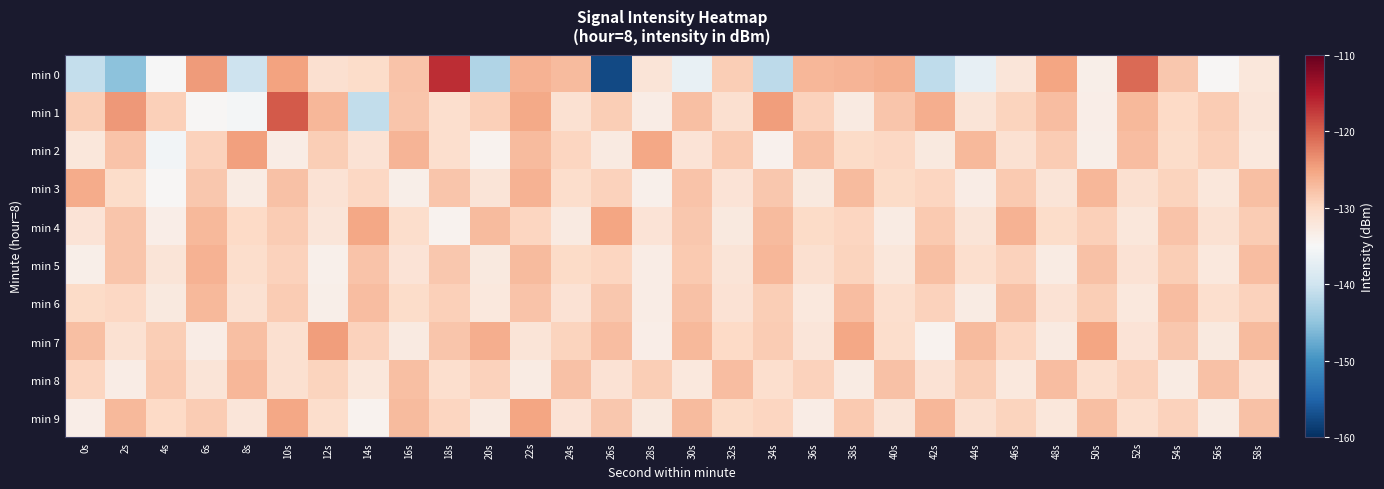

Reading left to right, what are all the values shown in this chart?

min 0: 0s=-140.9	2s=-145.3	4s=-135.2	6s=-124.3	8s=-140.1	10s=-124.9	12s=-131.0	14s=-130.5	16s=-127.8	18s=-116.6	20s=-142.6	22s=-126.2	24s=-127.1	26s=-157.5	28s=-131.9	30s=-136.8	32s=-128.9	34s=-141.6	36s=-126.7	38s=-126.5	40s=-126.1	42s=-141.3	44s=-137.1	46s=-132.0	48s=-125.0	50s=-133.5	52s=-120.8	54s=-128.3	56s=-134.6	58s=-132.2
min 1: 0s=-128.8	2s=-124.2	4s=-129.0	6s=-134.6	8s=-135.4	10s=-119.6	12s=-126.7	14s=-141.2	16s=-128.0	18s=-130.7	20s=-129.0	22s=-125.5	24s=-131.2	26s=-128.8	28s=-133.1	30s=-127.4	32s=-130.9	34s=-124.6	36s=-129.3	38s=-132.7	40s=-128.1	42s=-125.9	44s=-131.8	46s=-129.5	48s=-127.2	50s=-133.4	52s=-126.8	54s=-130.1	56s=-128.6	58s=-131.9
min 2: 0s=-132.1	2s=-127.8	4s=-135.6	6s=-129.3	8s=-124.7	10s=-133.2	12s=-128.9	14s=-131.4	16s=-126.5	18s=-130.8	20s=-134.2	22s=-127.1	24s=-129.7	26s=-132.8	28s=-125.3	30s=-131.6	32s=-128.4	34s=-133.9	36s=-127.5	38s=-130.2	40s=-129.8	42s=-132.5	44s=-126.9	46s=-131.1	48s=-128.7	50s=-133.6	52s=-127.3	54s=-130.5	56s=-129.1	58s=-132.3
min 3: 0s=-125.8	2s=-130.4	4s=-134.7	6s=-128.2	8s=-132.9	10s=-127.6	12s=-131.3	14s=-129.9	16s=-133.5	18s=-128.0	20s=-131.7	22s=-126.4	24s=-130.6	26s=-129.2	28s=-133.8	30s=-127.9	32s=-131.5	34s=-128.3	36s=-132.6	38s=-127.0	40s=-130.3	42s=-129.6	44s=-133.1	46s=-128.5	48s=-131.8	50s=-126.7	52s=-130.9	54s=-129.4	56s=-132.2	58s=-127.4
min 4: 0s=-131.6	2s=-128.1	4s=-133.4	6s=-126.8	8s=-130.1	10s=-128.6	12s=-131.9	14s=-125.4	16s=-130.7	18s=-134.1	20s=-127.0	22s=-129.6	24s=-132.7	26s=-125.2	28s=-131.5	30s=-128.3	32s=-132.6	34s=-127.0	36s=-130.3	38s=-129.6	40s=-133.0	42s=-128.4	44s=-131.7	46s=-126.3	48s=-130.5	50s=-129.1	52s=-132.2	54s=-127.8	56s=-131.1	58s=-128.7
min 5: 0s=-133.5	2s=-128.0	4s=-131.7	6s=-126.4	8s=-130.6	10s=-129.2	12s=-133.8	14s=-127.9	16s=-131.5	18s=-128.3	20s=-132.6	22s=-127.0	24s=-130.3	26s=-129.6	28s=-133.1	30s=-128.5	32s=-131.8	34s=-126.7	36s=-130.9	38s=-129.4	40s=-132.2	42s=-127.4	44s=-130.8	46s=-129.3	48s=-132.9	50s=-127.6	52s=-131.3	54s=-128.9	56s=-132.4	58s=-127.2
min 6: 0s=-130.2	2s=-129.8	4s=-132.5	6s=-126.9	8s=-131.1	10s=-128.7	12s=-133.6	14s=-127.3	16s=-130.5	18s=-129.1	20s=-132.3	22s=-127.8	24s=-131.4	26s=-128.2	28s=-133.1	30s=-127.6	32s=-131.3	34s=-128.9	36s=-132.4	38s=-127.2	40s=-130.8	42s=-129.3	44s=-132.9	46s=-127.6	48s=-131.3	50s=-128.9	52s=-132.4	54s=-127.2	56s=-130.8	58s=-129.3
min 7: 0s=-127.5	2s=-131.2	4s=-128.8	6s=-133.1	8s=-127.4	10s=-130.9	12s=-124.6	14s=-129.3	16s=-132.7	18s=-128.1	20s=-125.9	22s=-131.8	24s=-129.5	26s=-127.2	28s=-133.4	30s=-126.8	32s=-130.1	34s=-128.6	36s=-131.9	38s=-125.4	40s=-130.7	42s=-134.1	44s=-127.0	46s=-129.6	48s=-132.7	50s=-125.2	52s=-131.5	54s=-128.3	56s=-132.6	58s=-127.0
min 8: 0s=-129.6	2s=-133.1	4s=-128.5	6s=-131.8	8s=-126.7	10s=-130.9	12s=-129.4	14s=-132.2	16s=-127.4	18s=-130.8	20s=-129.3	22s=-132.9	24s=-127.6	26s=-131.3	28s=-128.9	30s=-132.4	32s=-127.2	34s=-130.8	36s=-129.3	38s=-132.9	40s=-127.6	42s=-131.3	44s=-128.9	46s=-132.4	48s=-127.2	50s=-130.8	52s=-129.3	54s=-132.9	56s=-127.6	58s=-131.3
min 9: 0s=-133.4	2s=-126.8	4s=-130.1	6s=-128.6	8s=-131.9	10s=-125.4	12s=-130.7	14s=-134.1	16s=-127.0	18s=-129.6	20s=-132.7	22s=-125.2	24s=-131.5	26s=-128.3	28s=-132.6	30s=-127.0	32s=-130.3	34s=-129.6	36s=-133.1	38s=-128.5	40s=-131.8	42s=-126.7	44s=-130.9	46s=-129.4	48s=-132.2	50s=-127.4	52s=-130.8	54s=-129.3	56s=-132.9	58s=-127.6